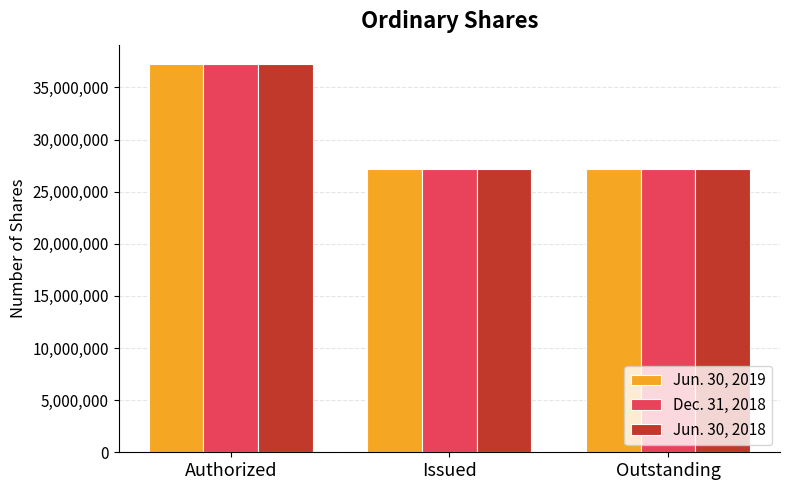

Is it true that Jun. 30, 2018 equals 42634635 at Issued?

False